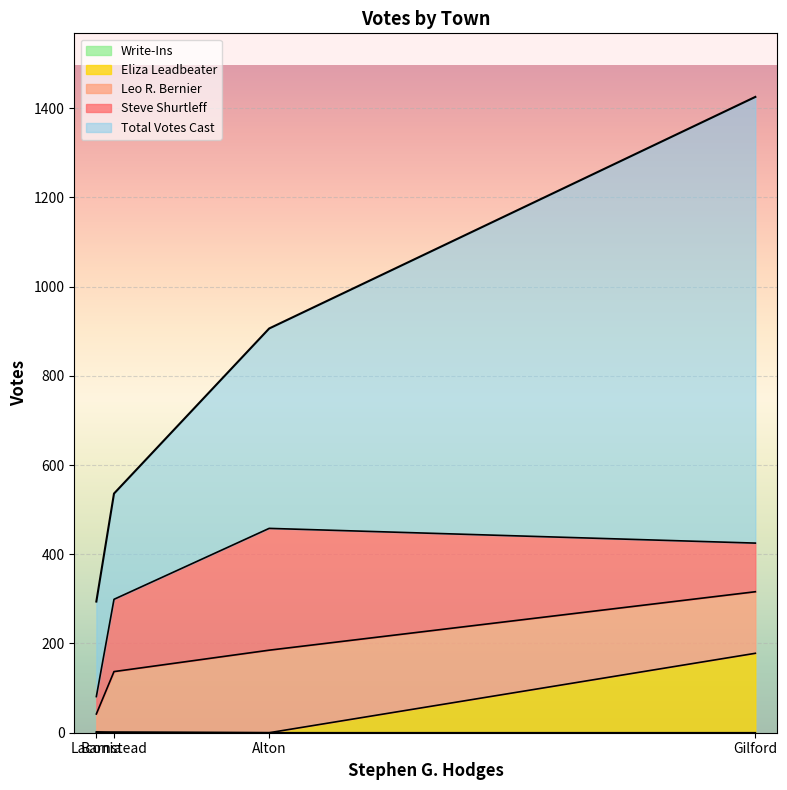

Does the chart display data point markers on the line(s)?

No